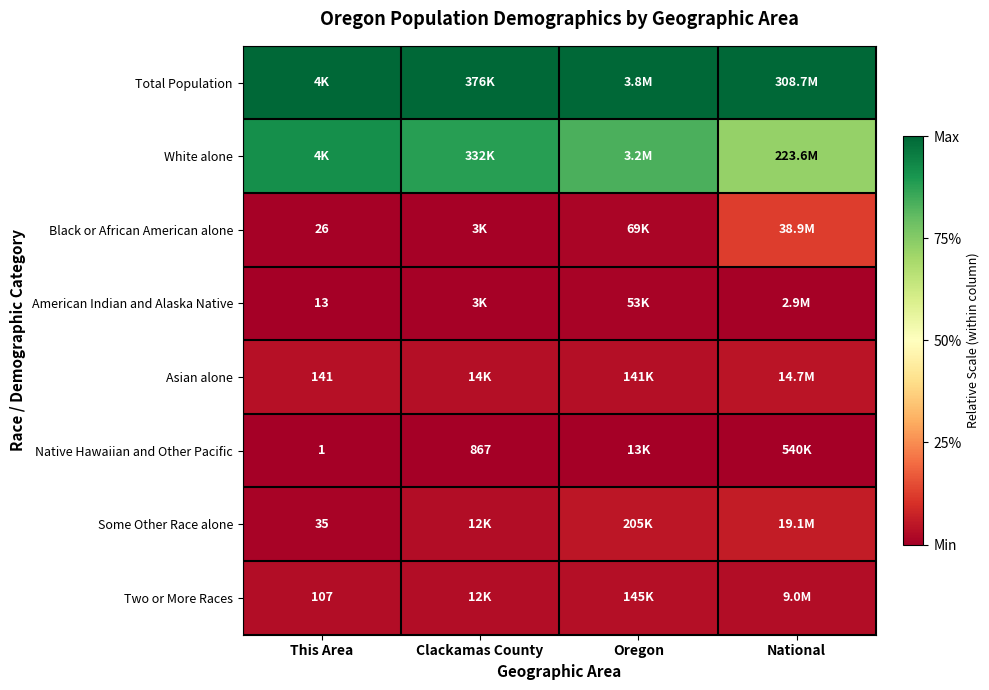

List the series in order of their peak value, lowest first.

Native Hawaiian and Other Pacific, American Indian and Alaska Native, Two or More Races, Asian alone, Some Other Race alone, Black or African American alone, White alone, Total Population